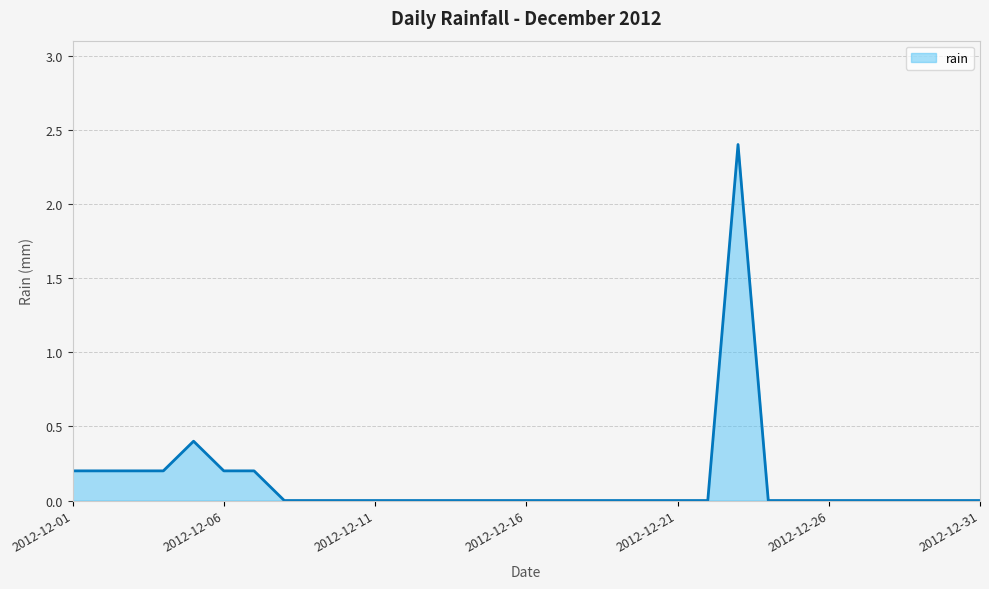

Reading right to left, what are all the values shown in this chart?

2012-12-31=0.0	2012-12-30=0.0	2012-12-29=0.0	2012-12-28=0.0	2012-12-27=0.0	2012-12-26=0.0	2012-12-25=0.0	2012-12-24=0.0	2012-12-23=2.4	2012-12-22=0.0	2012-12-21=0.0	2012-12-20=0.0	2012-12-19=0.0	2012-12-18=0.0	2012-12-17=0.0	2012-12-16=0.0	2012-12-15=0.0	2012-12-14=0.0	2012-12-13=0.0	2012-12-12=0.0	2012-12-11=0.0	2012-12-10=0.0	2012-12-09=0.0	2012-12-08=0.0	2012-12-07=0.2	2012-12-06=0.2	2012-12-05=0.4	2012-12-04=0.2	2012-12-03=0.2	2012-12-02=0.2	2012-12-01=0.2